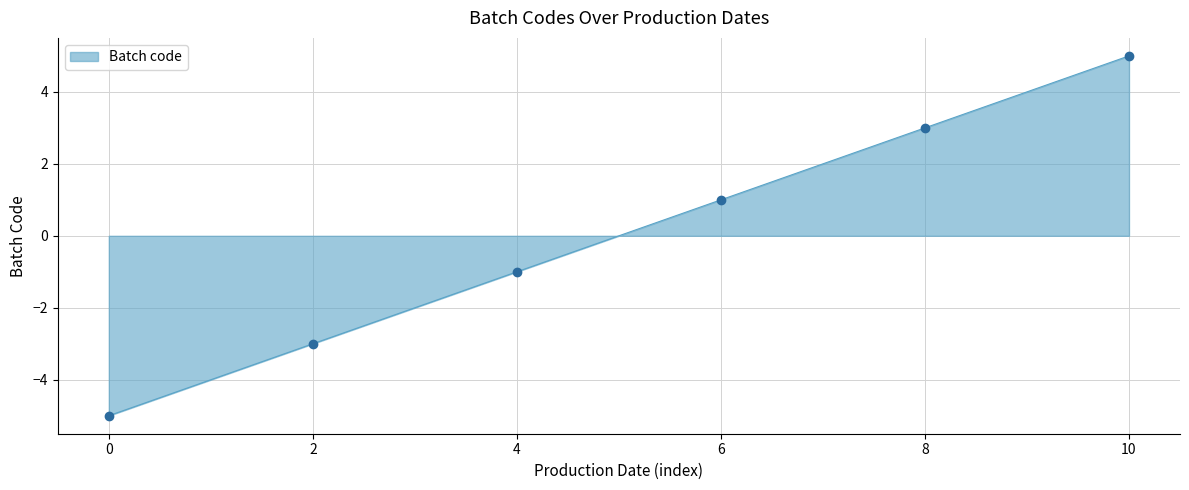

True or false: Batch code has a value of -3 at 0.

False